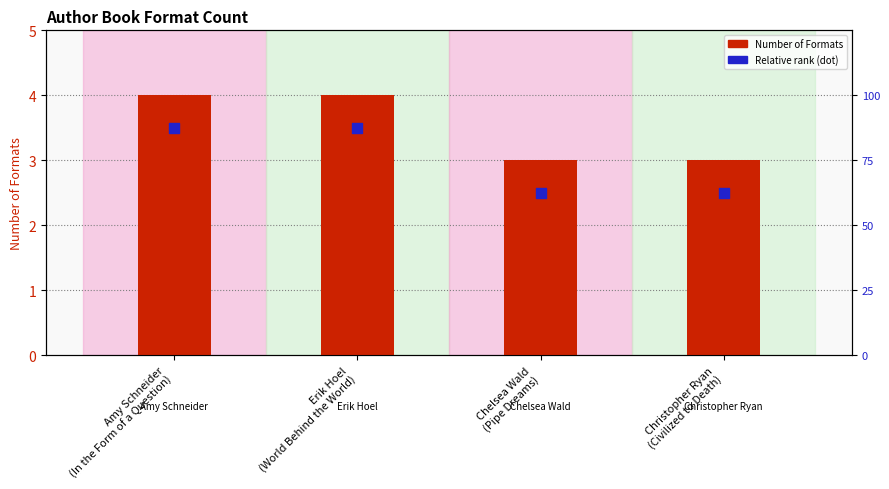

Which series contains the lowest Y value?

Relative rank